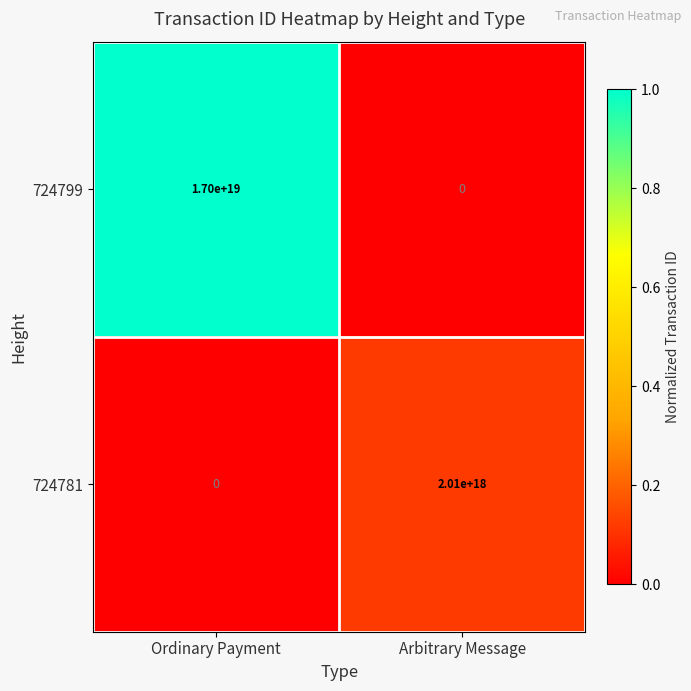

At which label does 724799 reach its peak?

Ordinary Payment